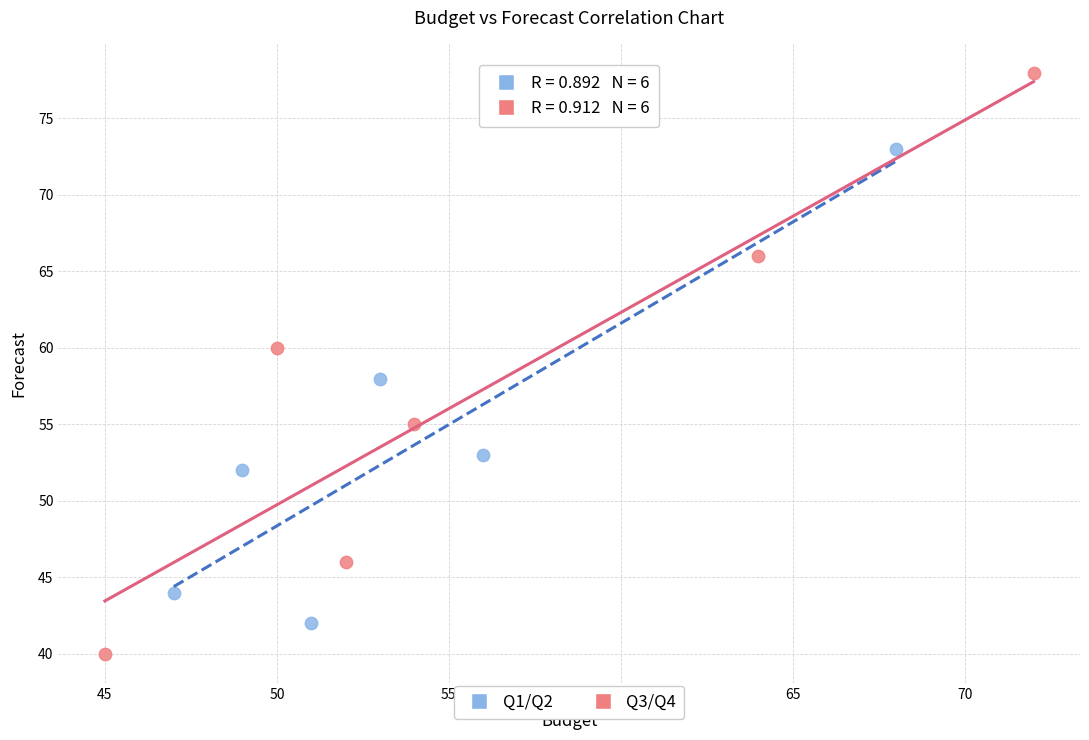

Which series has the widest spread of Y values?

Q3/Q4